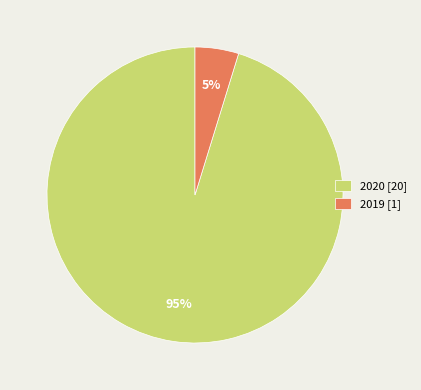

Between 2019 and 2020, which is larger?

2020